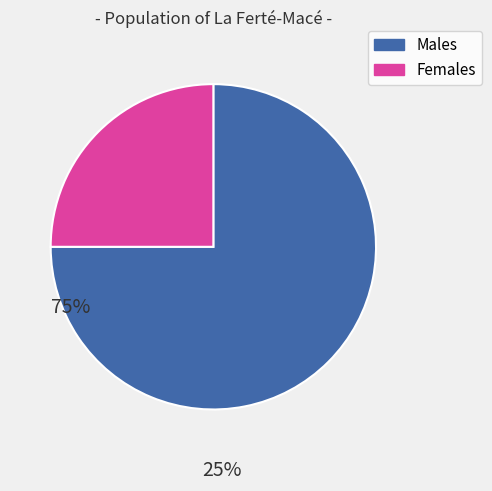

Does any single category account for the majority?

Yes